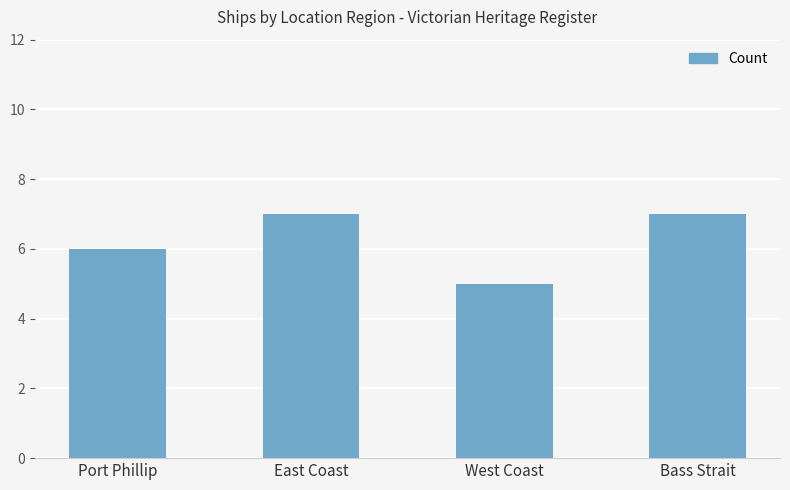

How many values are below 7?

2